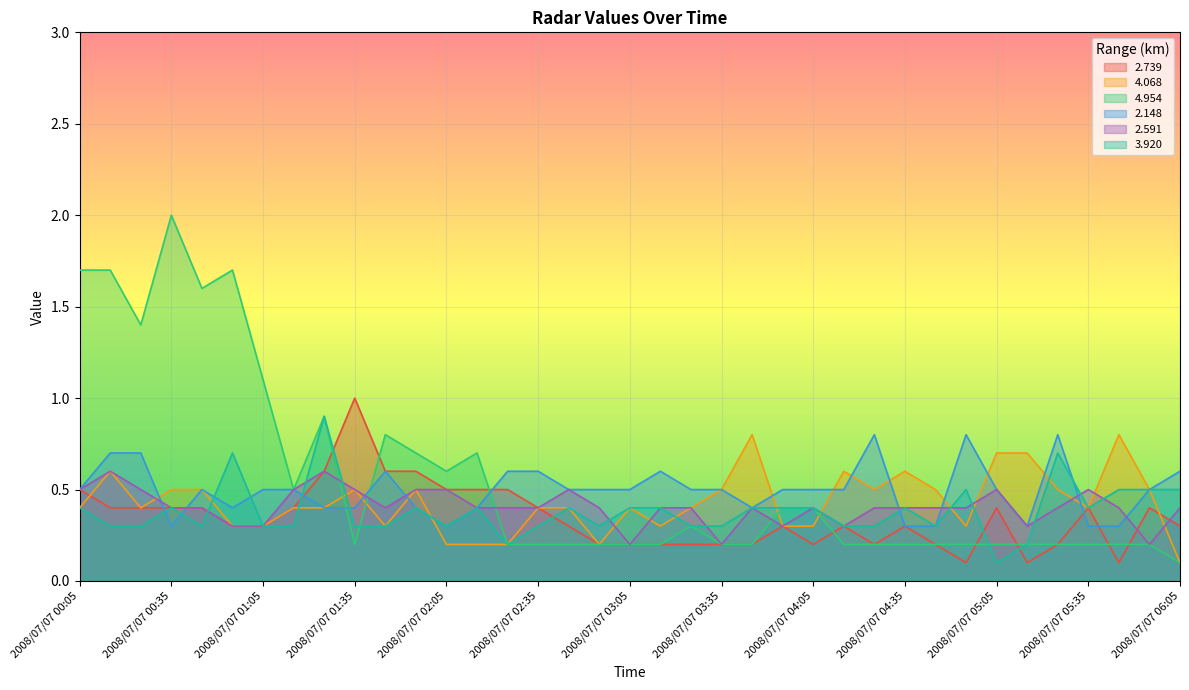

How many lines are shown in the chart?

6